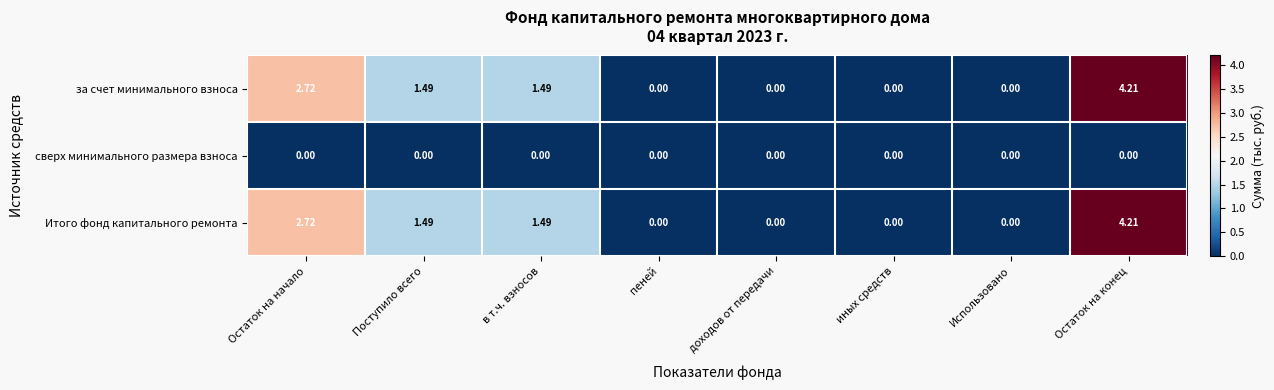

Which category has the highest value in the за счет минимального взноса series?

Остаток на конец